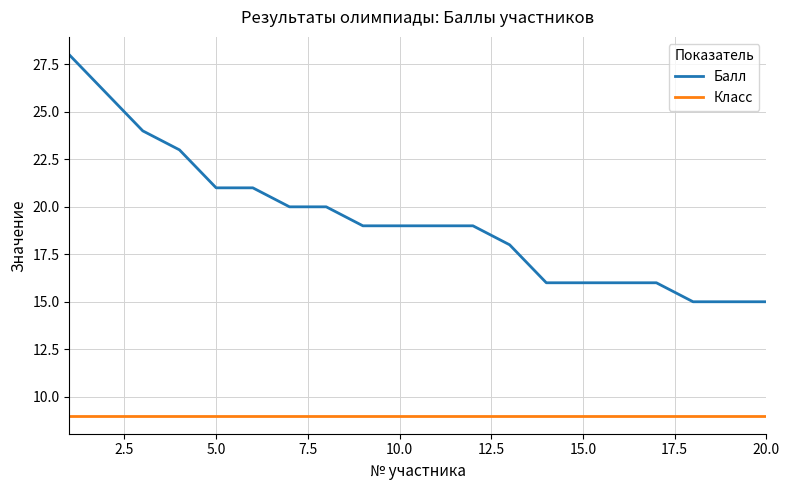

Which series has the largest total across all categories?

Балл